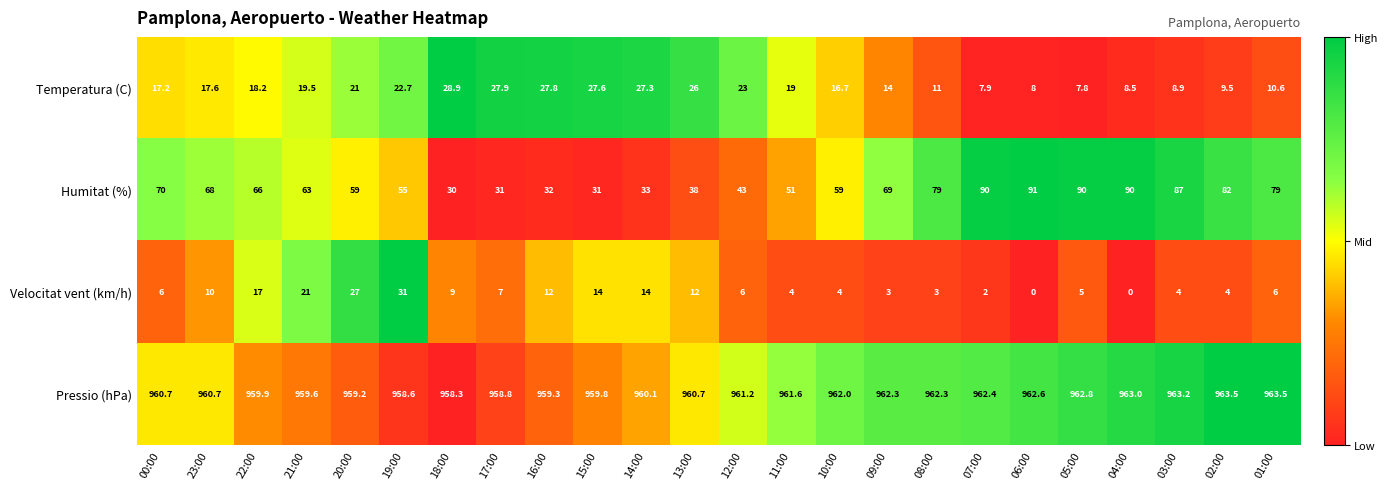

Rank the series by their maximum value, from lowest to highest.

Temperatura (C), Velocitat vent (km/h), Humitat (%), Pressio (hPa)